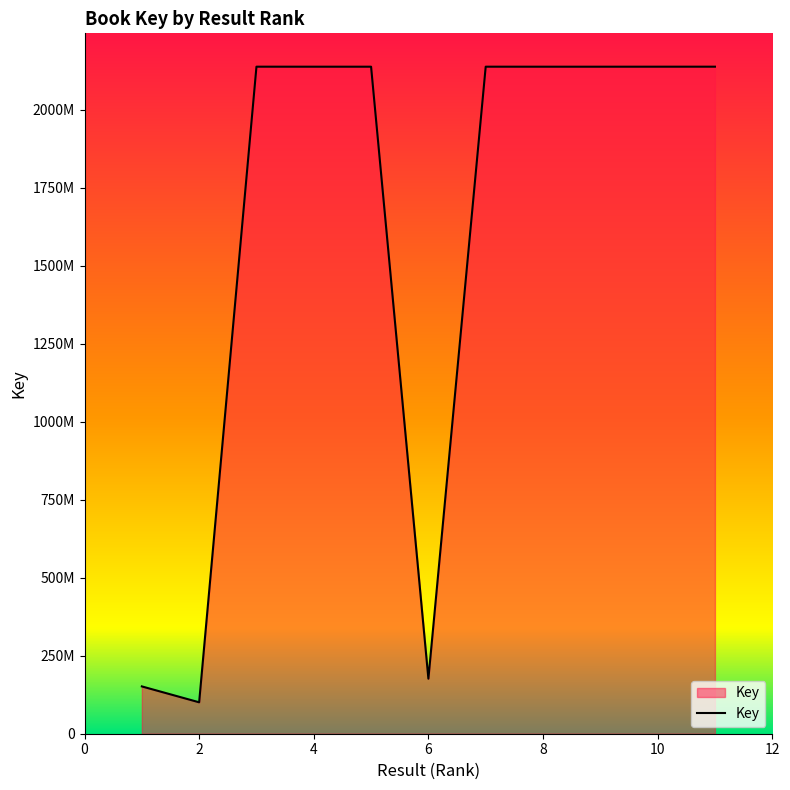

Does the chart have visible grid lines?

No